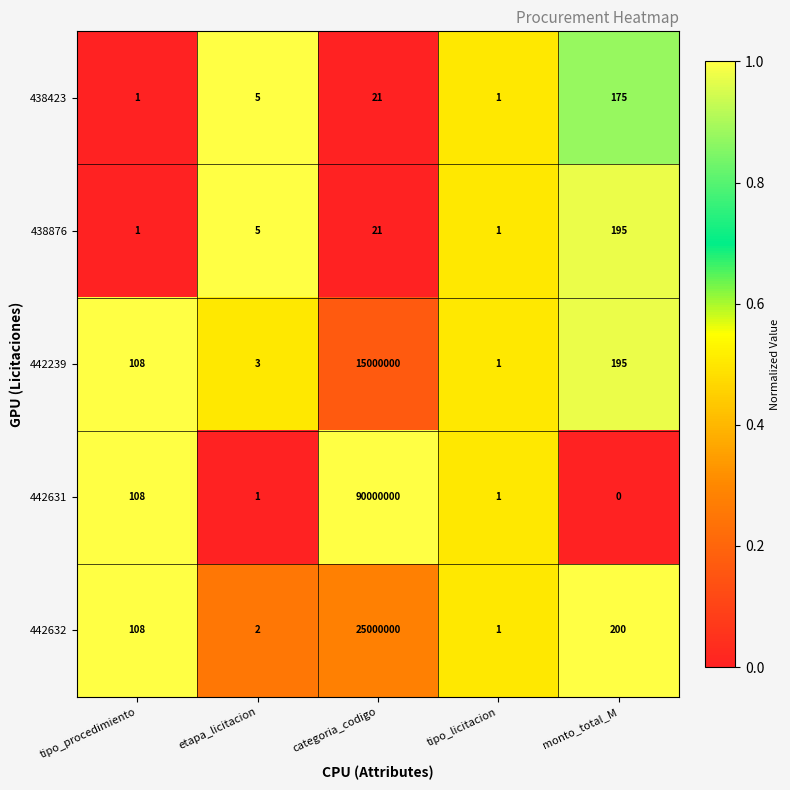

Rank the categories by 442239 value from lowest to highest.

tipo_licitacion, etapa_licitacion, tipo_procedimiento, monto_total_M, categoria_codigo